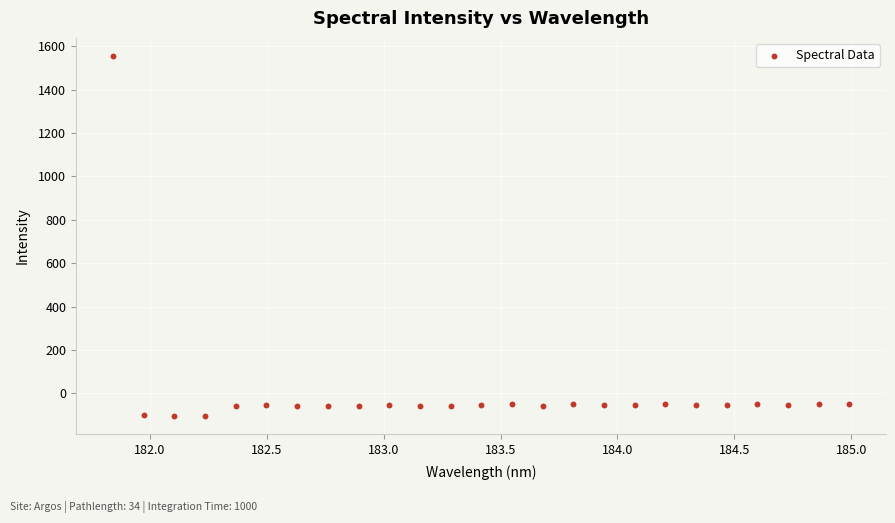

What is the range of Y values (max minus min)?

1661.6